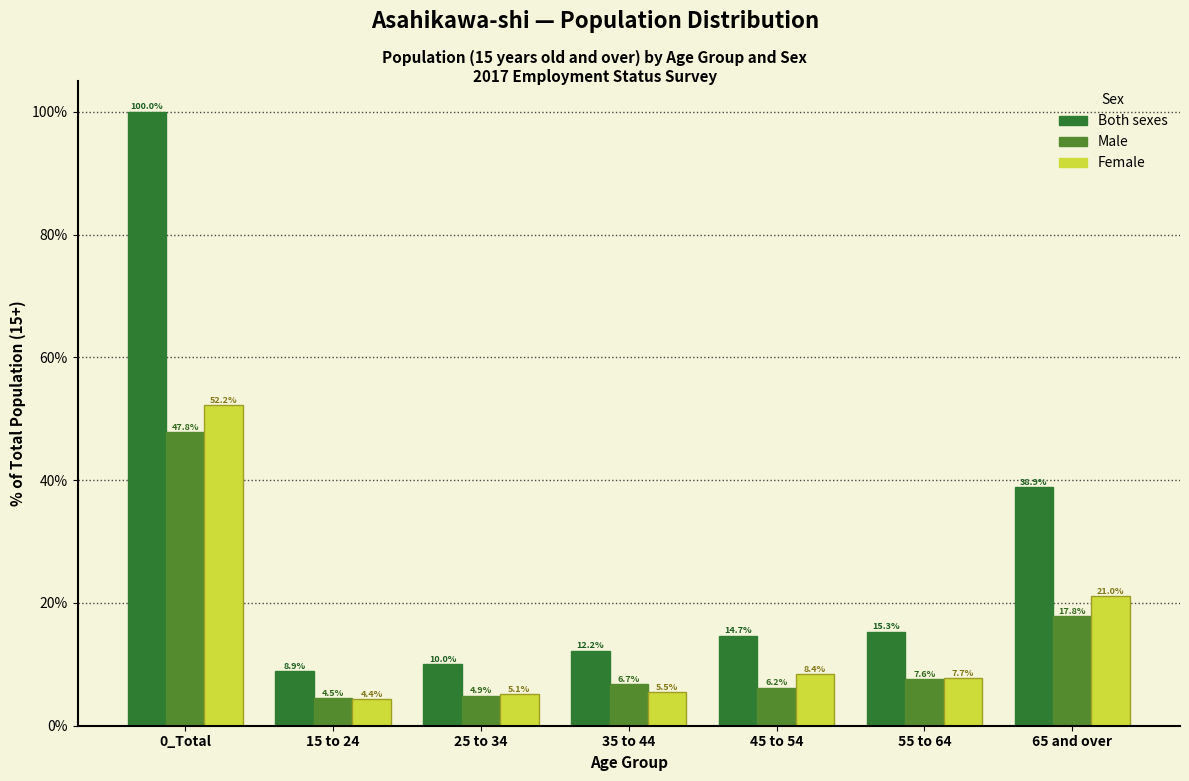

Reading left to right, extract all data points from this chart.

Both sexes: 100.0	8.9	10.0	12.2	14.7	15.3	38.9
Male: 47.8	4.5	4.9	6.7	6.2	7.6	17.8
Female: 52.2	4.4	5.1	5.5	8.4	7.7	21.0